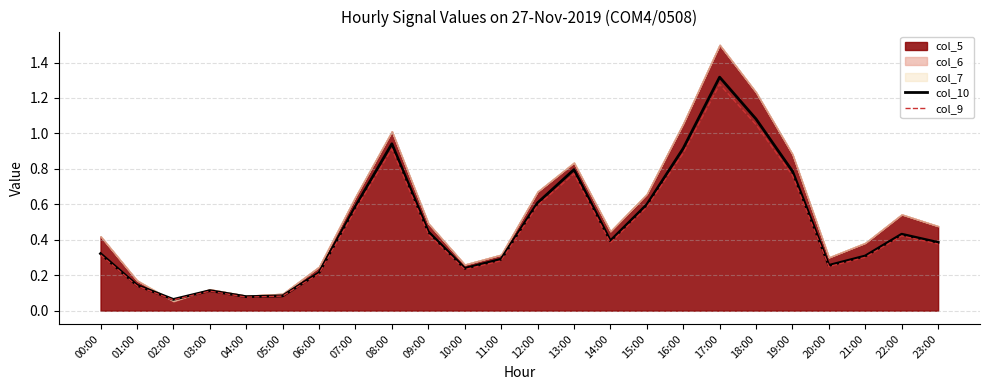

What is the difference between the maximum and second lowest values in the col_10 series?

1.2